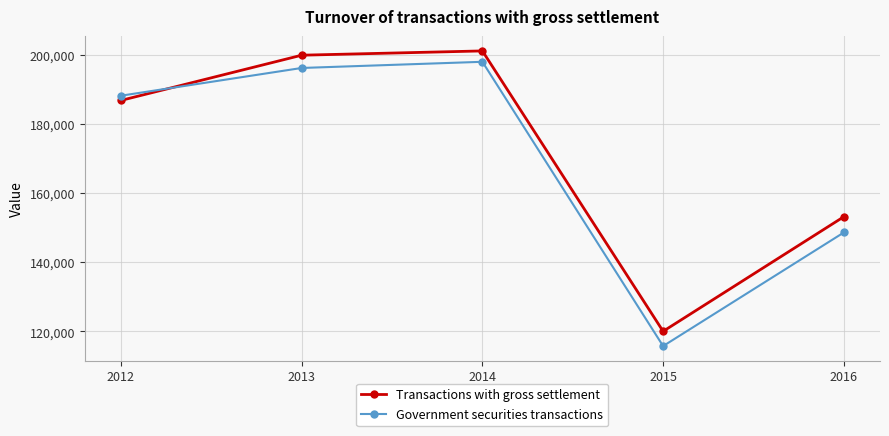

Which label corresponds to the smallest value in the chart?

2015